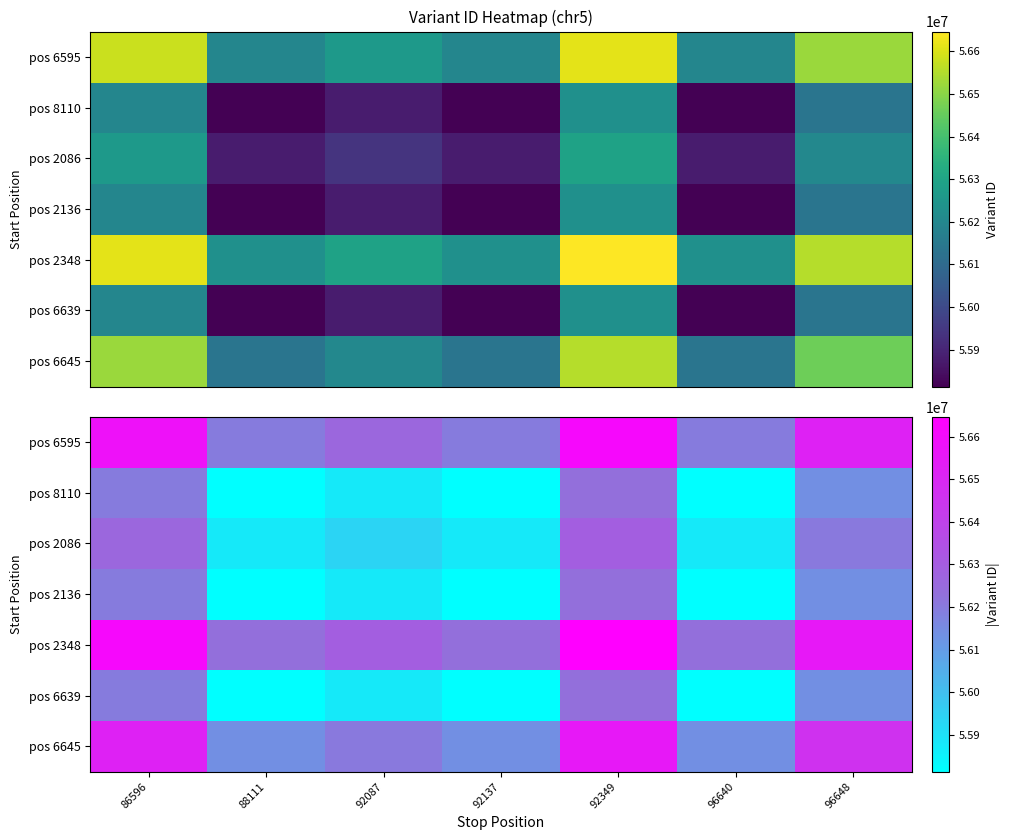

List the series in order of their peak value, lowest first.

pos 8110, pos 2136, pos 6639, pos 2086, pos 6645, pos 6595, pos 2348